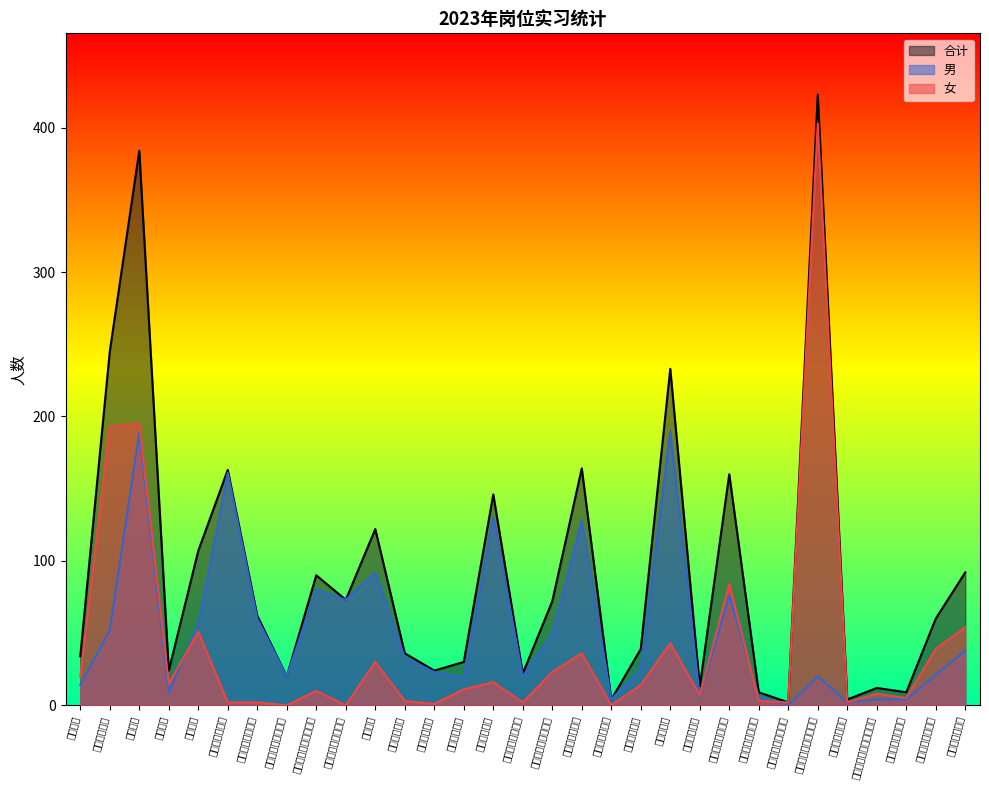

True or false: 女 has a value of 1 at 机电一体化技术.

False